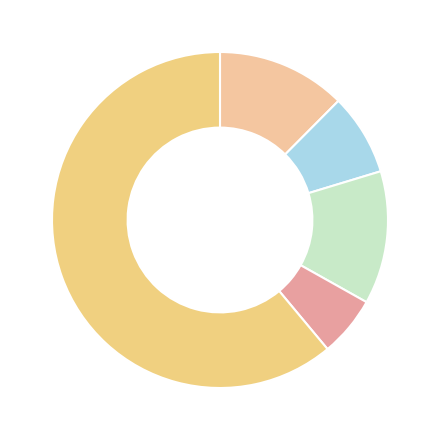

How many segments does this pie chart have?

5